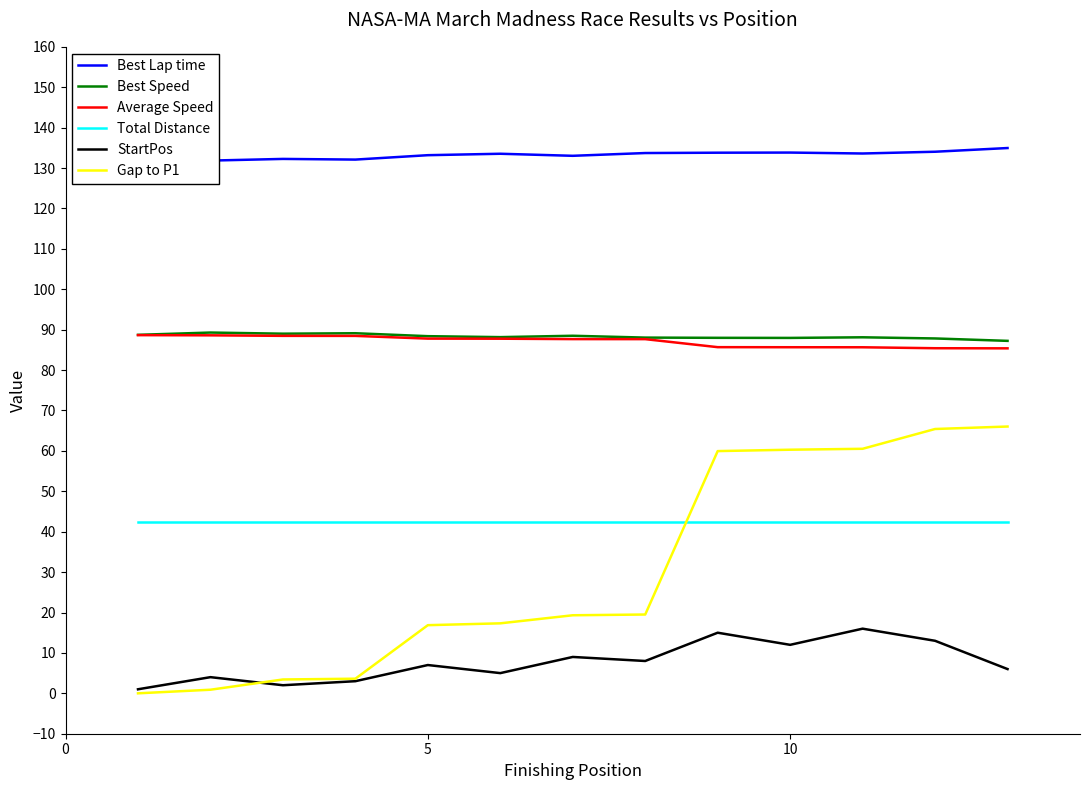

The StartPos series shows 12.0 at 10. True or false?

True